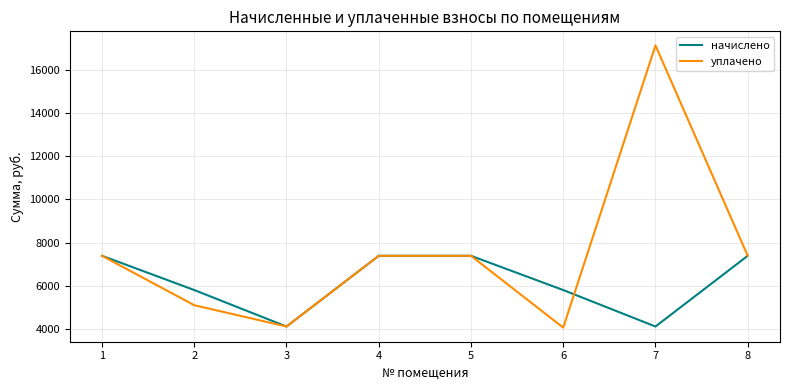

What is the difference between the second highest and second lowest values in the начислено series?

3283.1